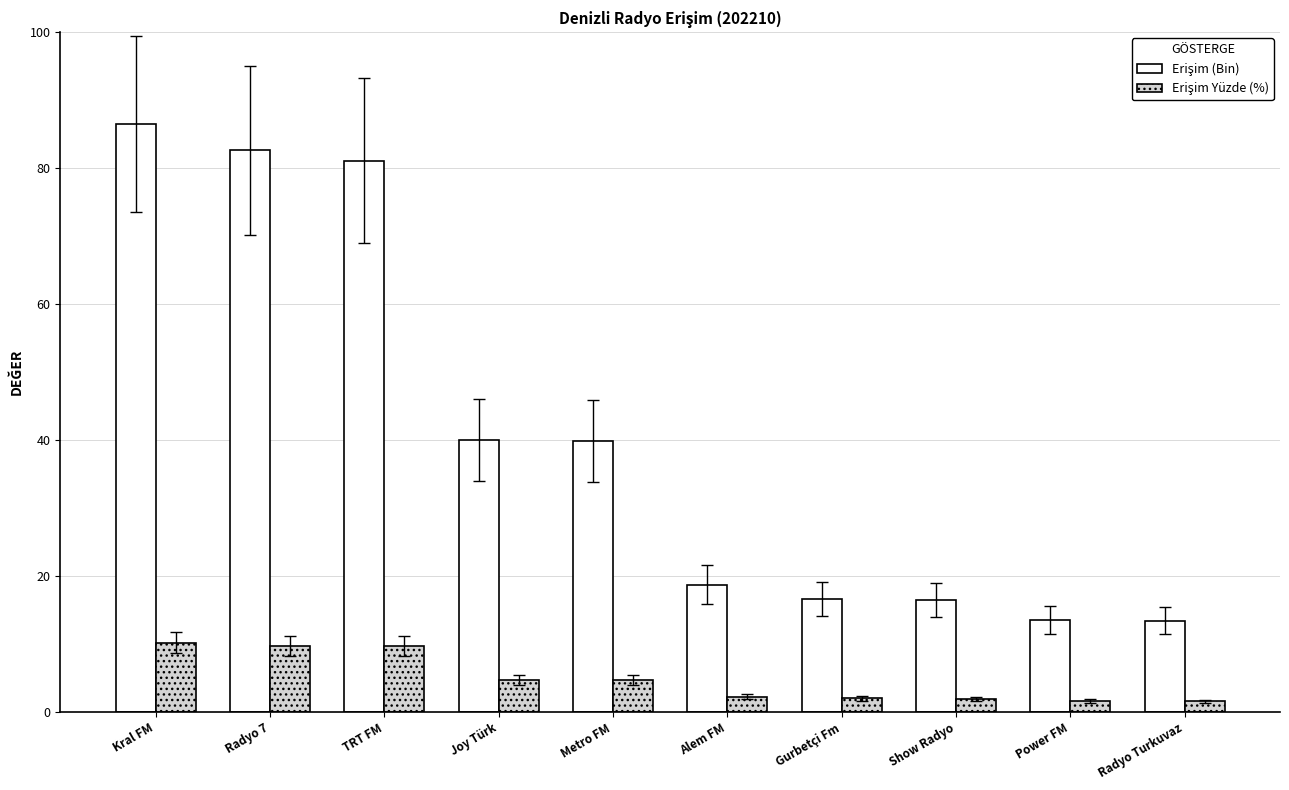

What is the difference between the highest and lowest values at Metro FM?

35.1